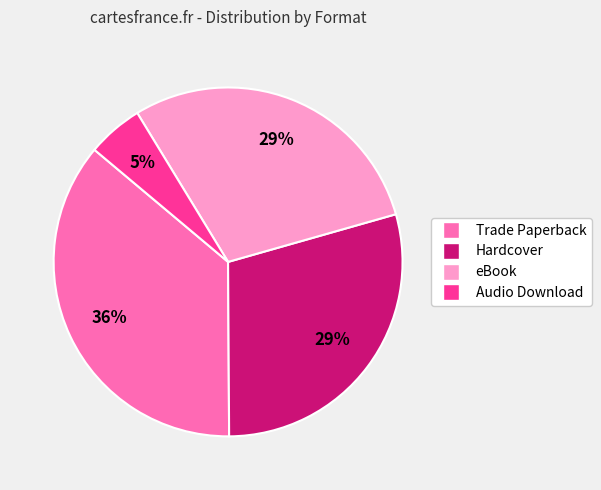

Does Audio Download account for over 50% of the chart?

No